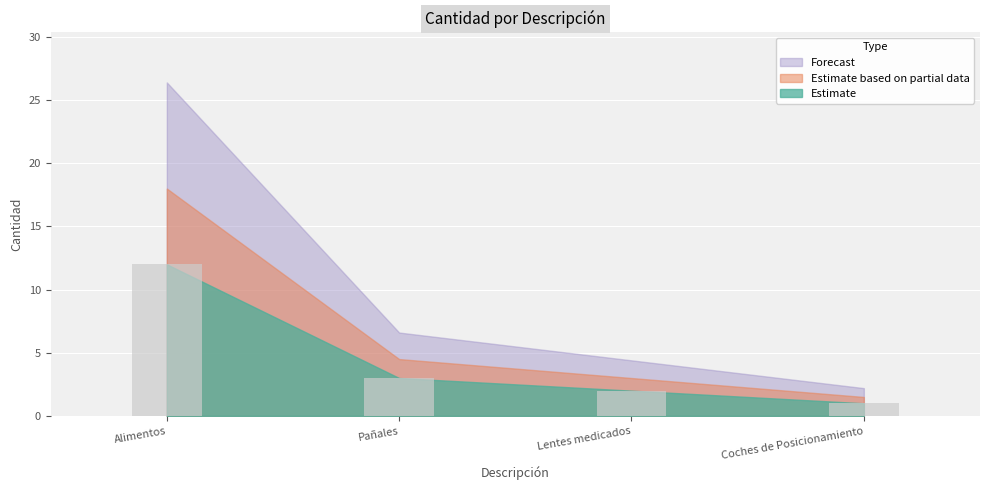

The value at Lentes medicados is 1. True or false?

False